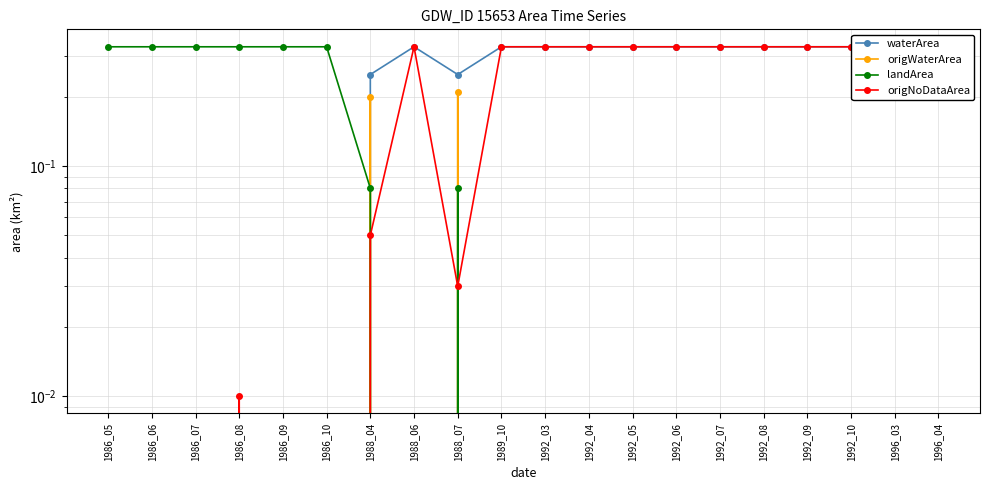

True or false: waterArea has a value of 0.1 at 1996_03.

False